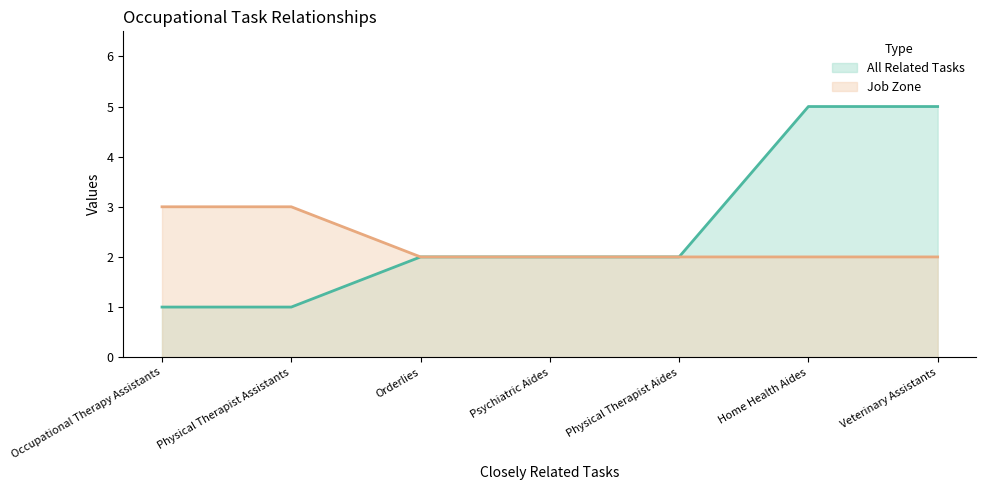

Which series has the largest total across all categories?

All Related Tasks